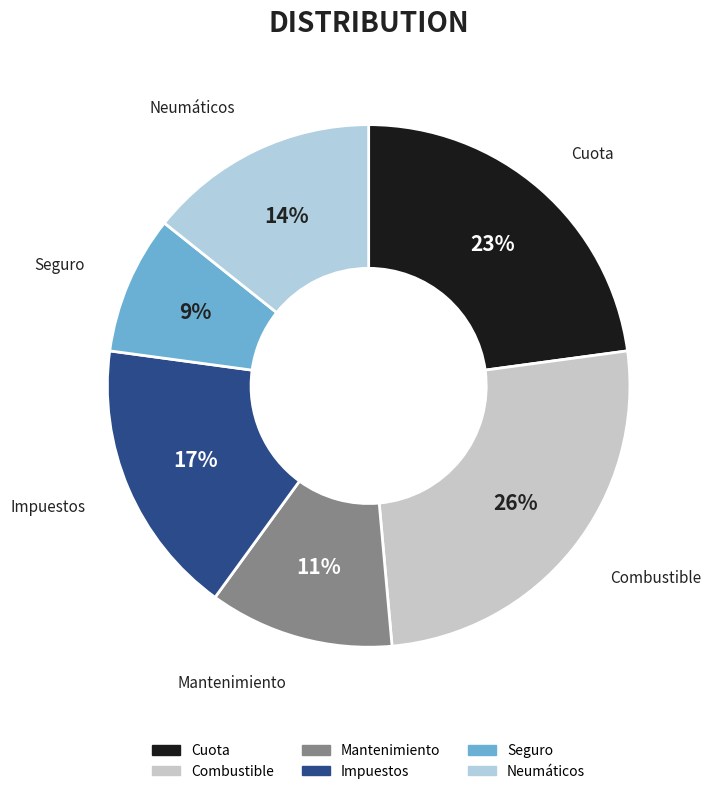

Rank the categories by value from lowest to highest.

Seguro, Mantenimiento, Neumáticos, Impuestos, Cuota, Combustible